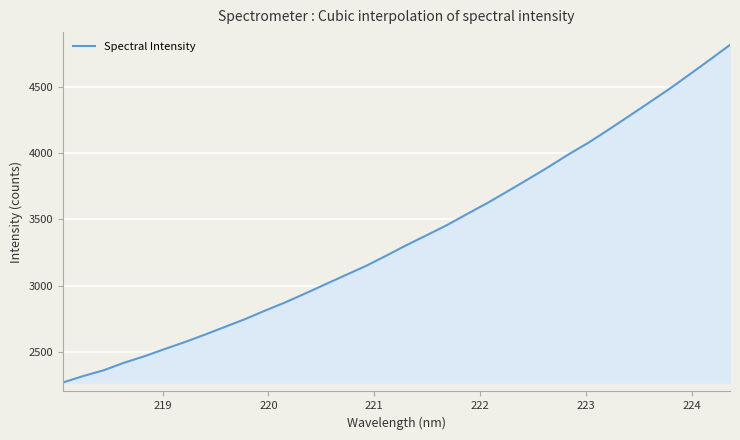

What is the maximum value shown in the chart?

4814.7